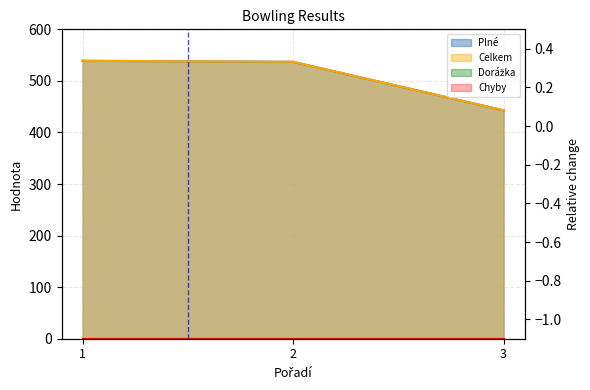

At which category is the sum across all series the highest?

1